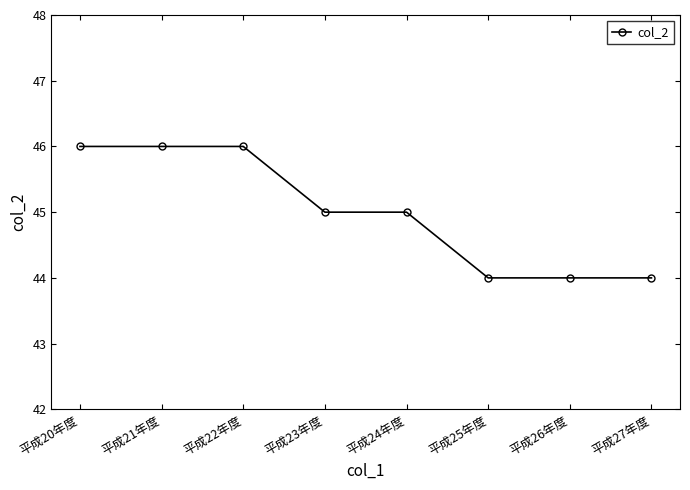

True or false: the data shows 31 at 平成20年度.

False